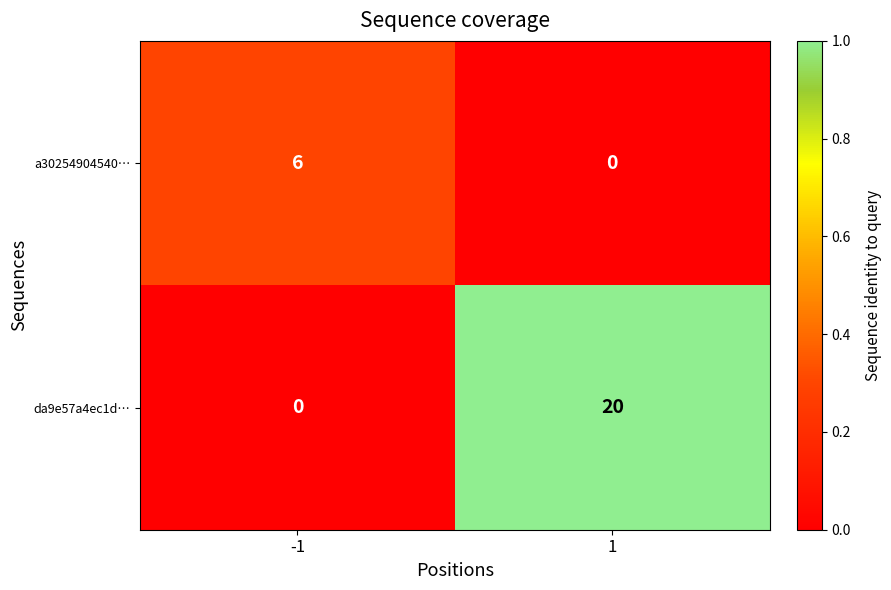

What value does the da9e57a4ec1d… series have at 1, to the nearest 5?

20